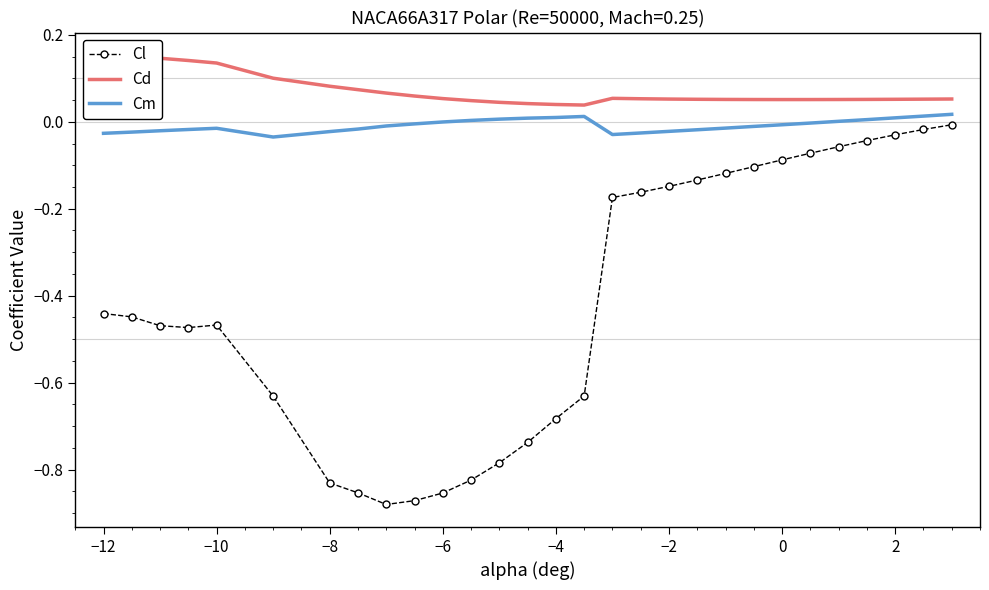

True or false: Cm and Cd intersect in this chart.

False